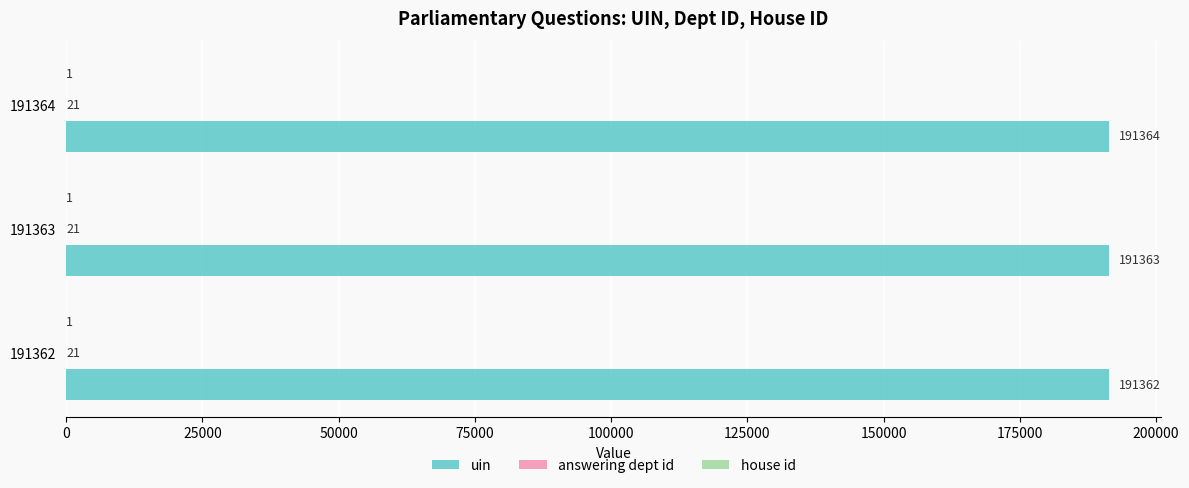

Which label corresponds to the largest value in the chart?

191364